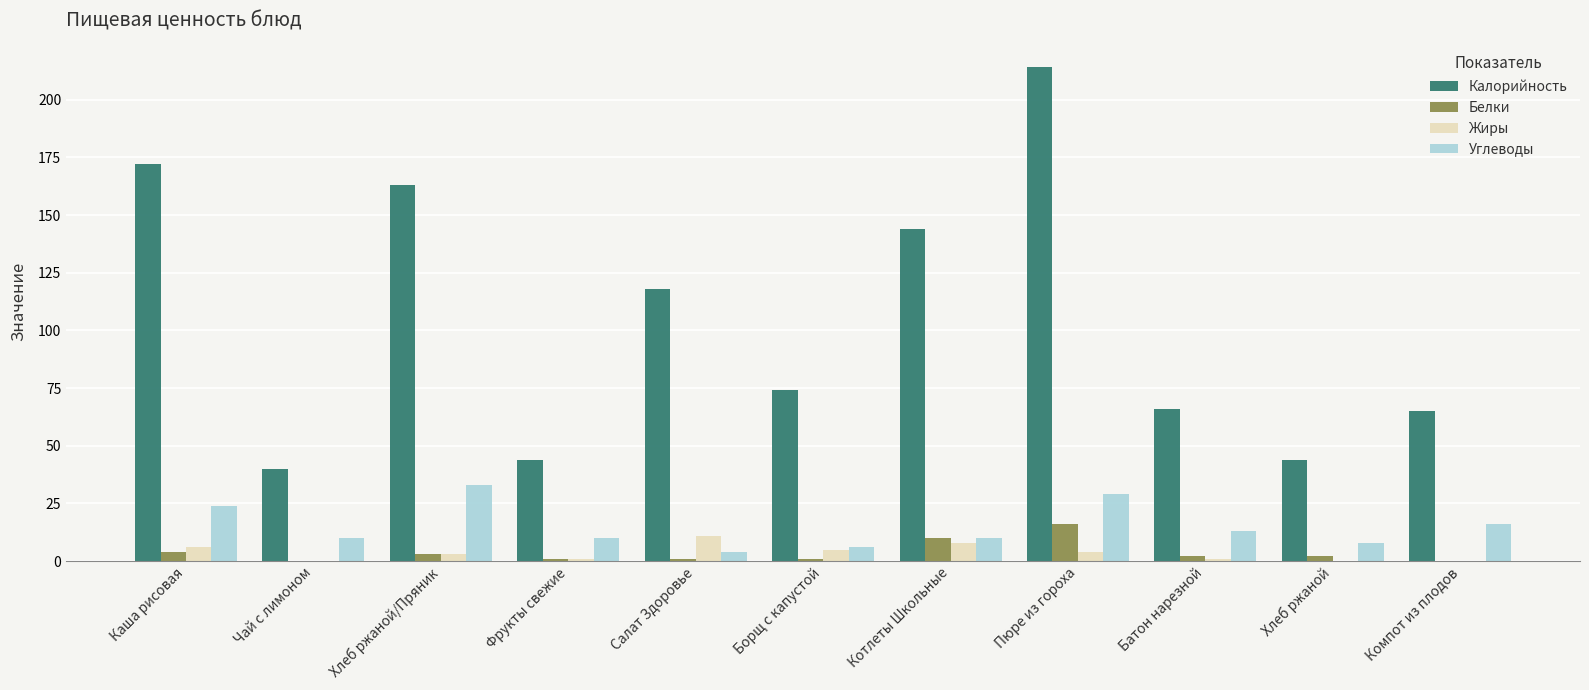

What are all the series names shown in the legend?

Калорийность, Белки, Жиры, Углеводы